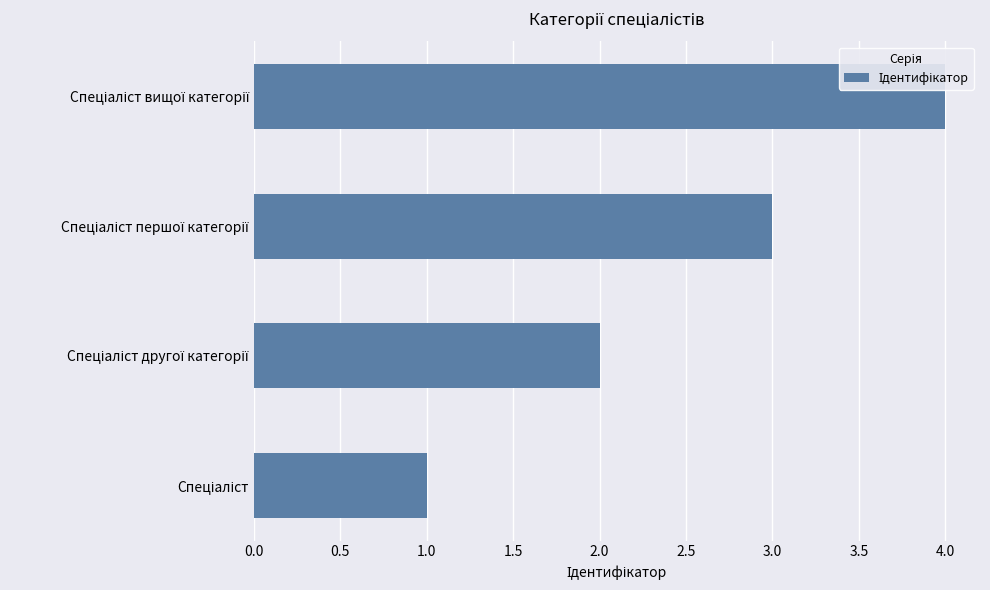

What is the difference between the maximum and minimum values?

3